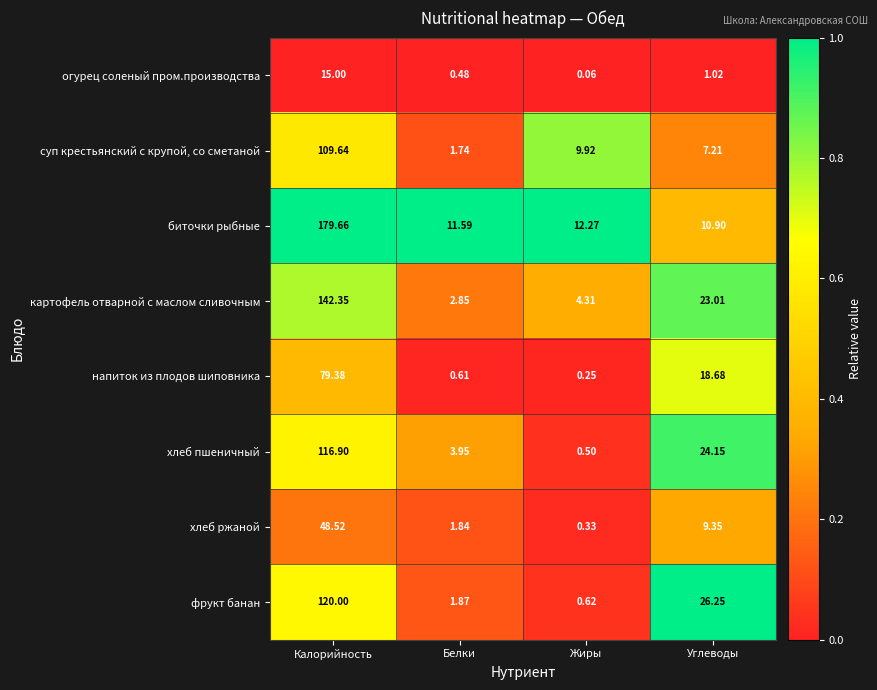

Where does the картофель отварной с маслом сливочным series first go above 23?

Калорийность